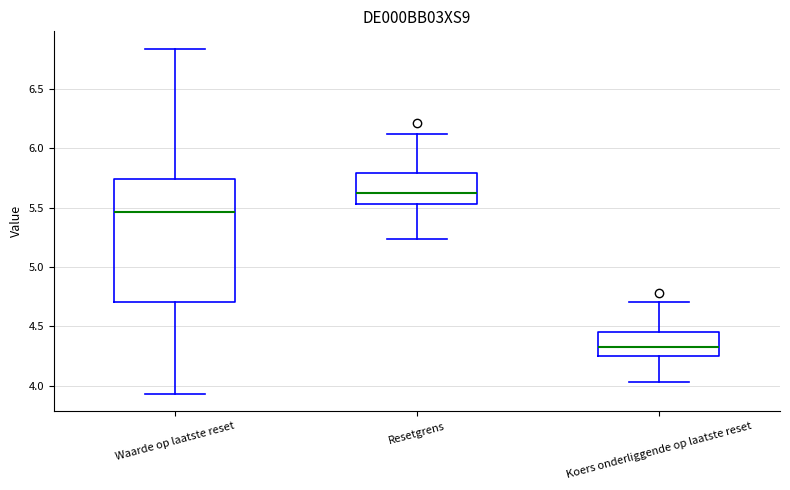

Reading left to right, transcribe this box plot: for each box, give where its median line is, the range the box spans, and where its two whiskers end, as read against the y-axis. The values are not printed on the chart, so give them approximately, as read against the axis.

Waarde op laatste reset: median 5.45, box 4.70 to 5.75, whiskers 3.95 to 6.85
Resetgrens: median 5.60, box 5.55 to 5.80, whiskers 5.25 to 6.10
Koers onderliggende op laatste reset: median 4.35, box 4.25 to 4.45, whiskers 4.05 to 4.70